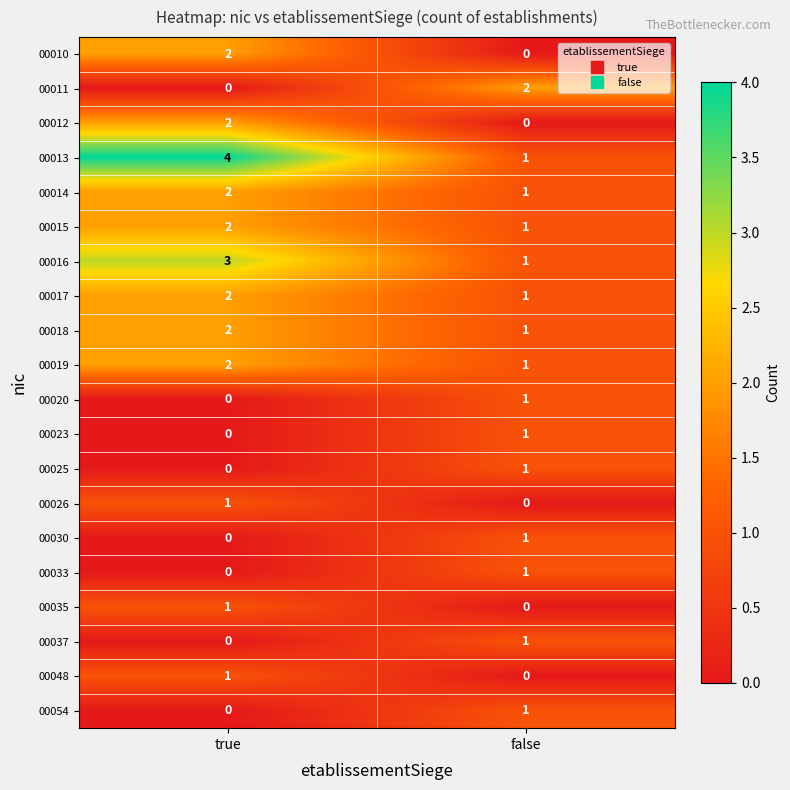

Which series has the largest total across all categories?

00013